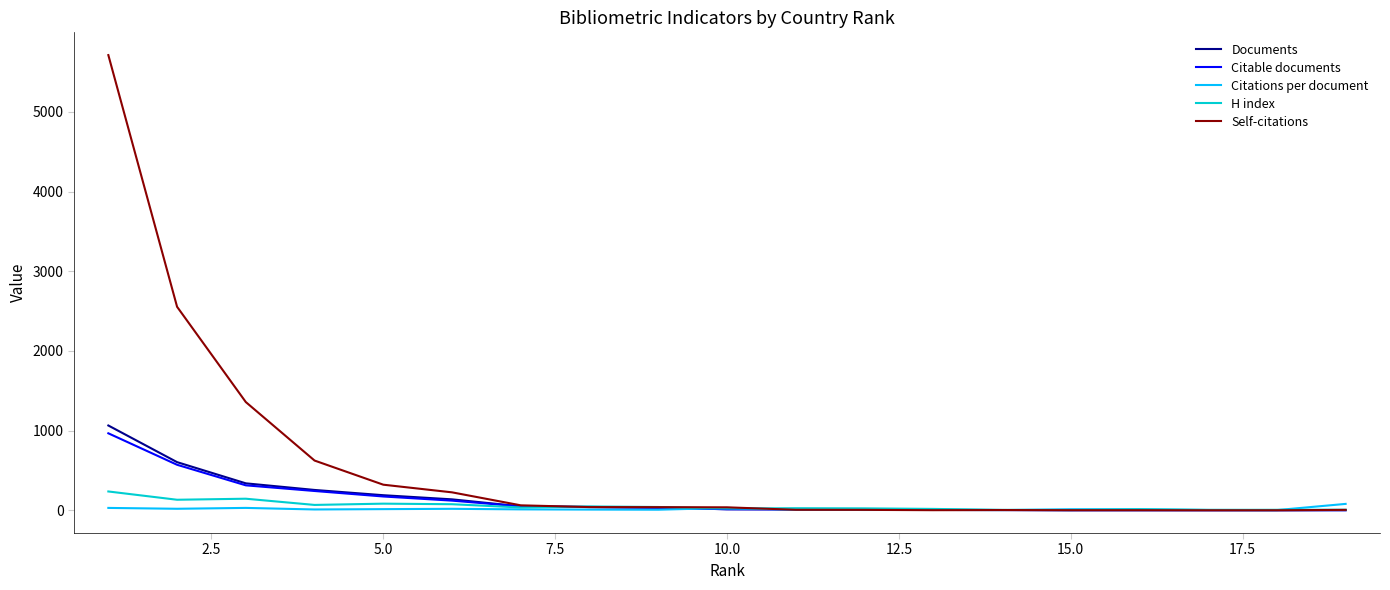

What is the average value of the H index series?

52.1